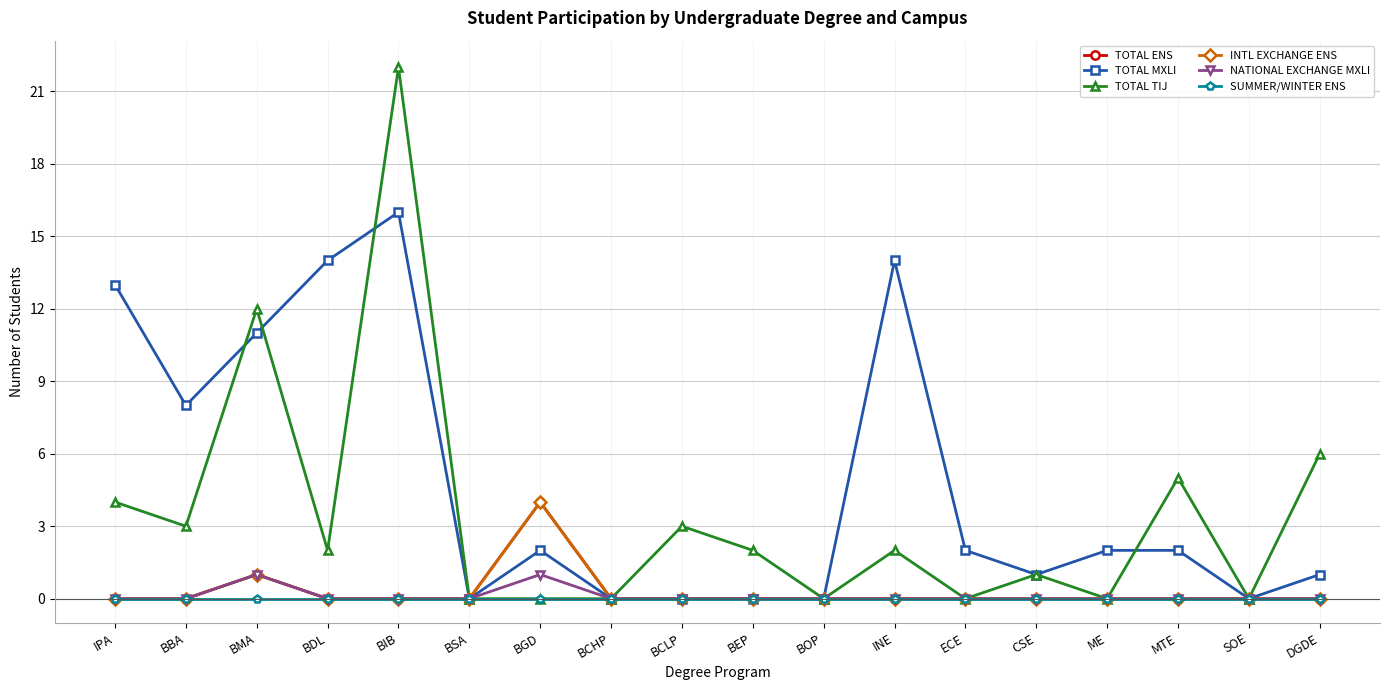

How many interior local valleys does the TOTAL MXLI series have?

4